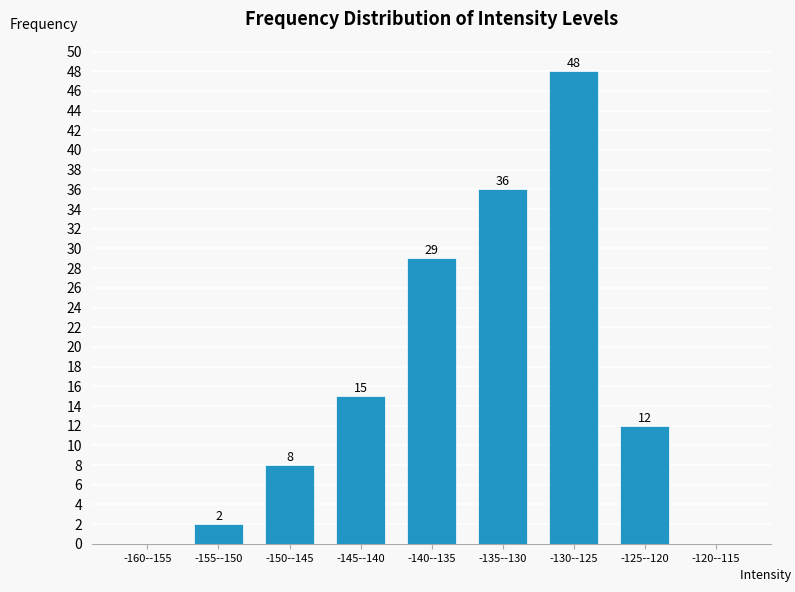

Reading left to right, transcribe all the data shown in this chart.

-160--155=0	-155--150=2	-150--145=8	-145--140=15	-140--135=29	-135--130=36	-130--125=48	-125--120=12	-120--115=0